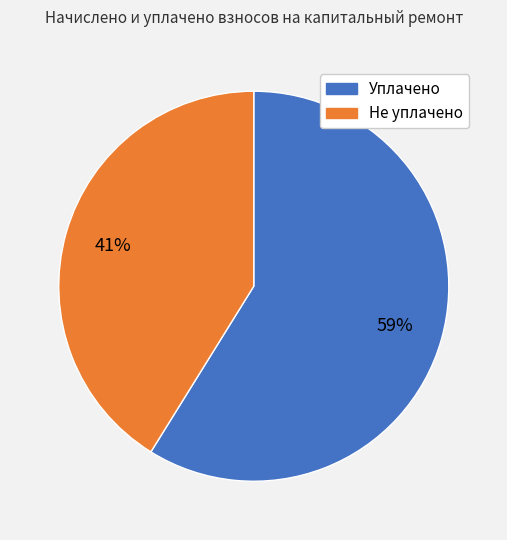

To the nearest percent, what is the difference between the largest and smallest slice percentages?

18%